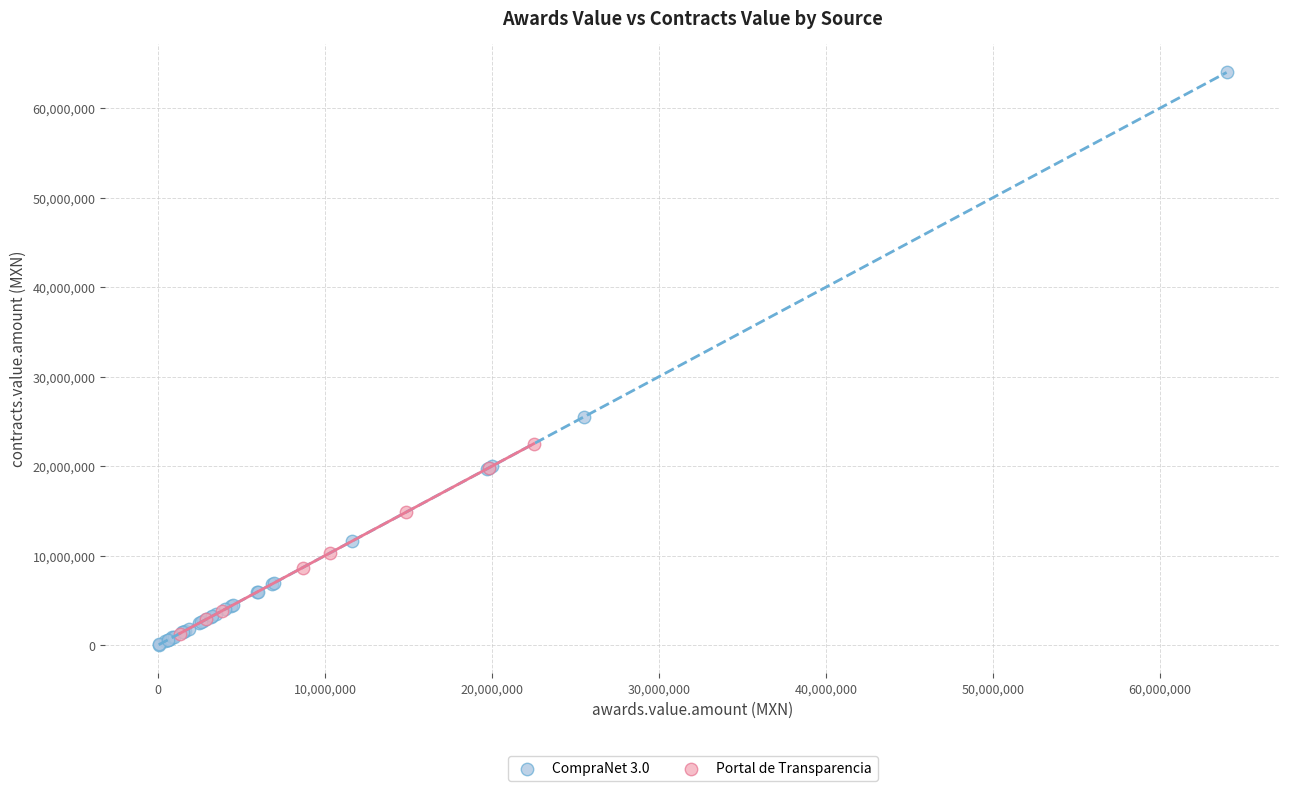

Which series reaches the maximum Y coordinate?

CompraNet 3.0